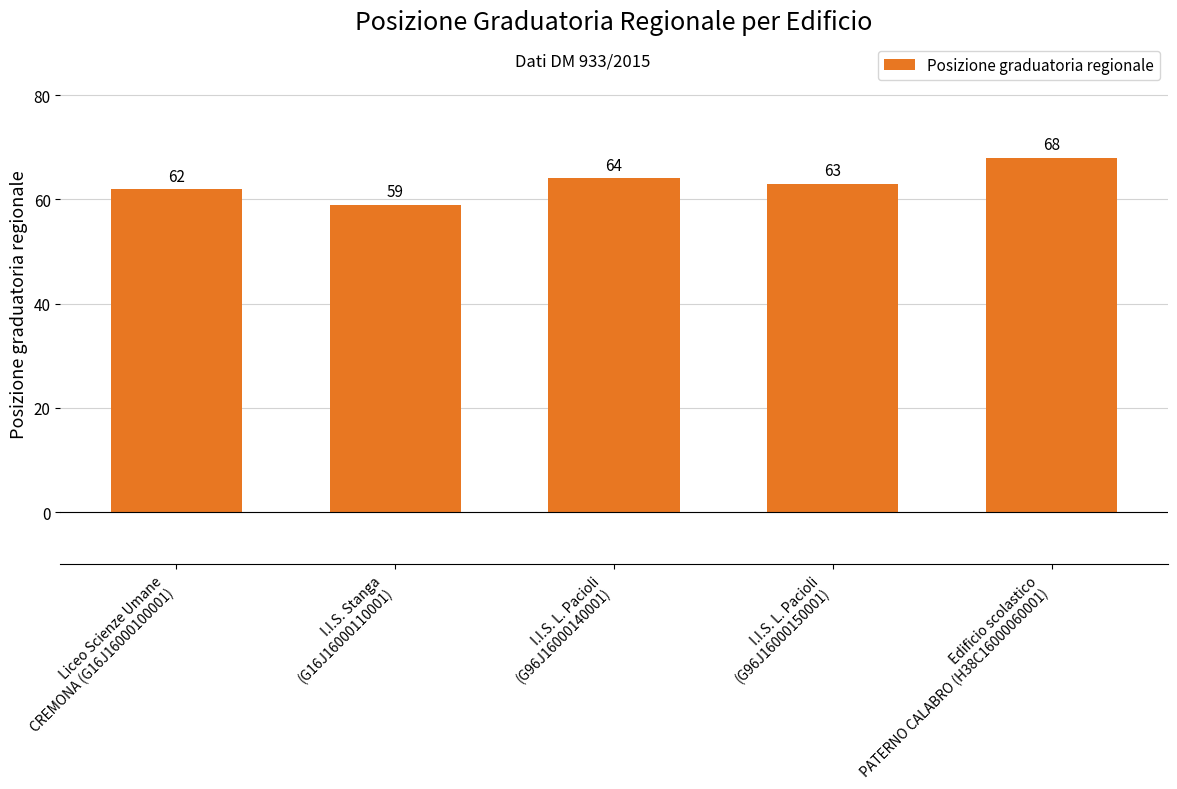

What position from the right is Edificio scolastico
PATERNO CALABRO (H38C16000060001)?

1